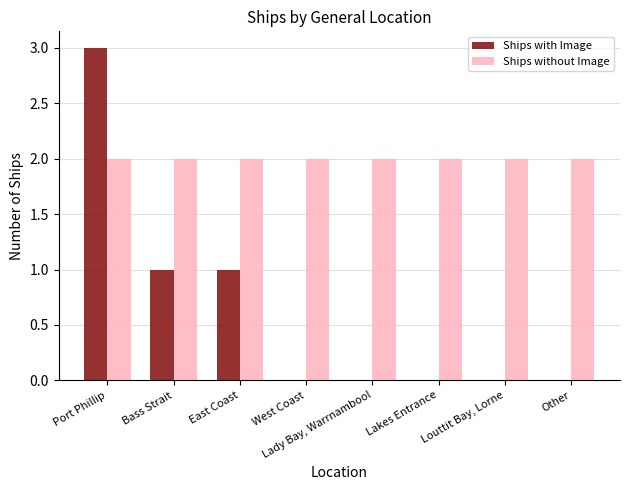

True or false: Ships without Image has a value of 3 at Port Phillip.

False